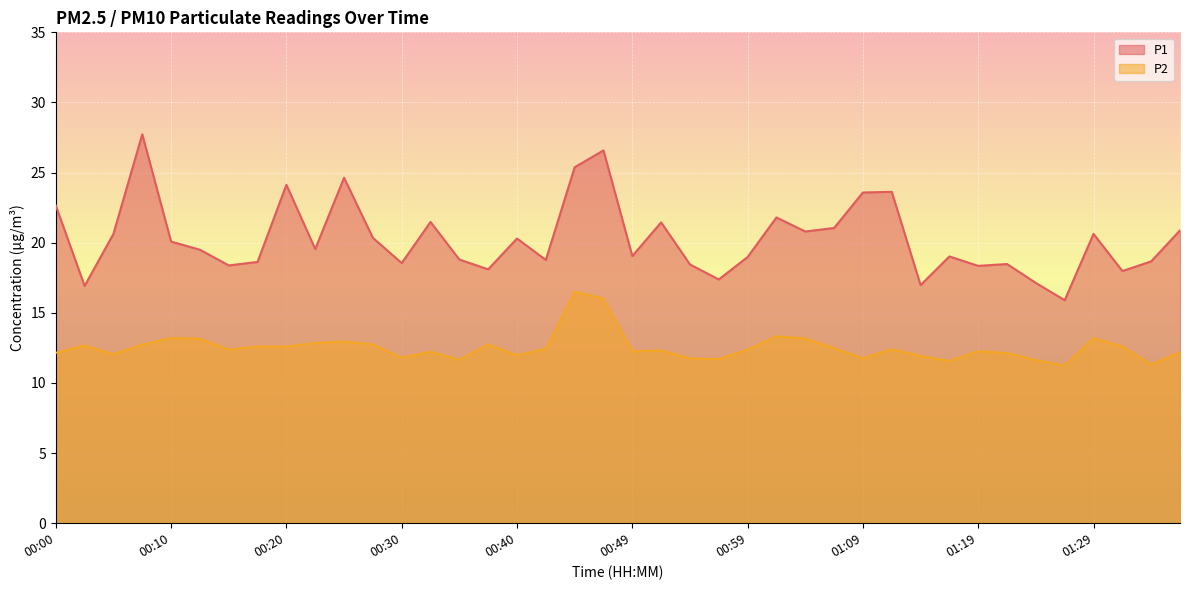

True or false: P1 and P2 cross at least once.

False